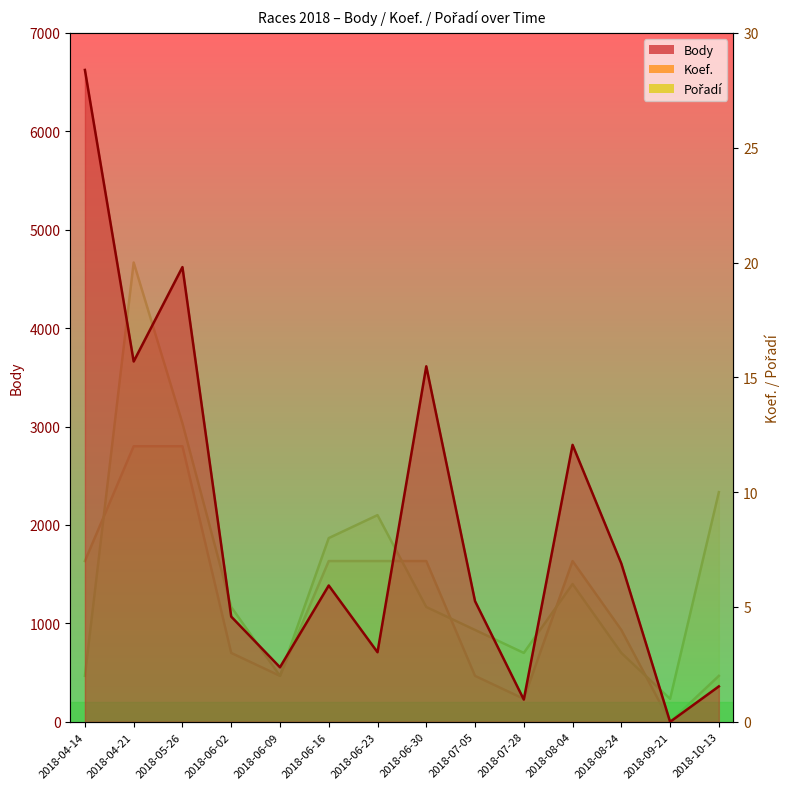

What is the value of the Body point at the 3rd from the left?

4620